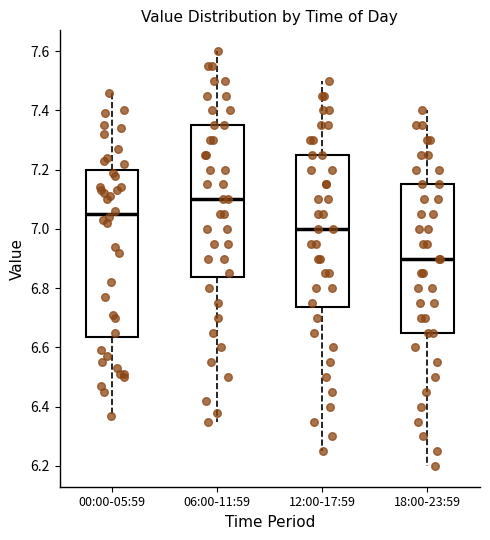

Where does the lower whisker of the box for 18:00-23:59 end on the y-axis? The values are not printed on the chart, so give them approximately, as read against the axis.

6.20